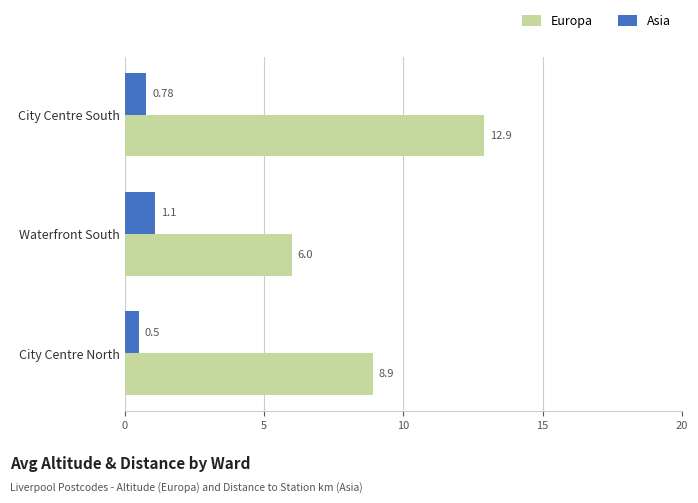

Which category has the lowest value in the Europa series?

Waterfront South